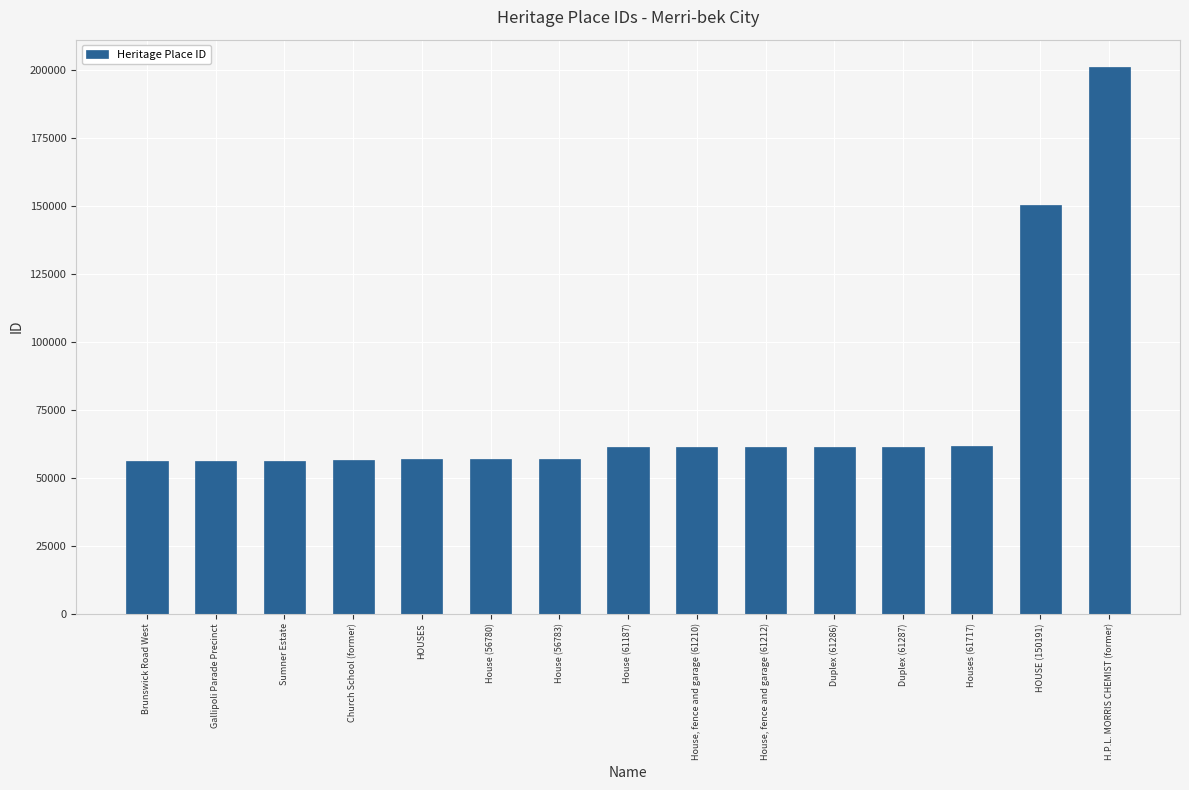

What is the difference between the values at HOUSES and House (56783)?

74